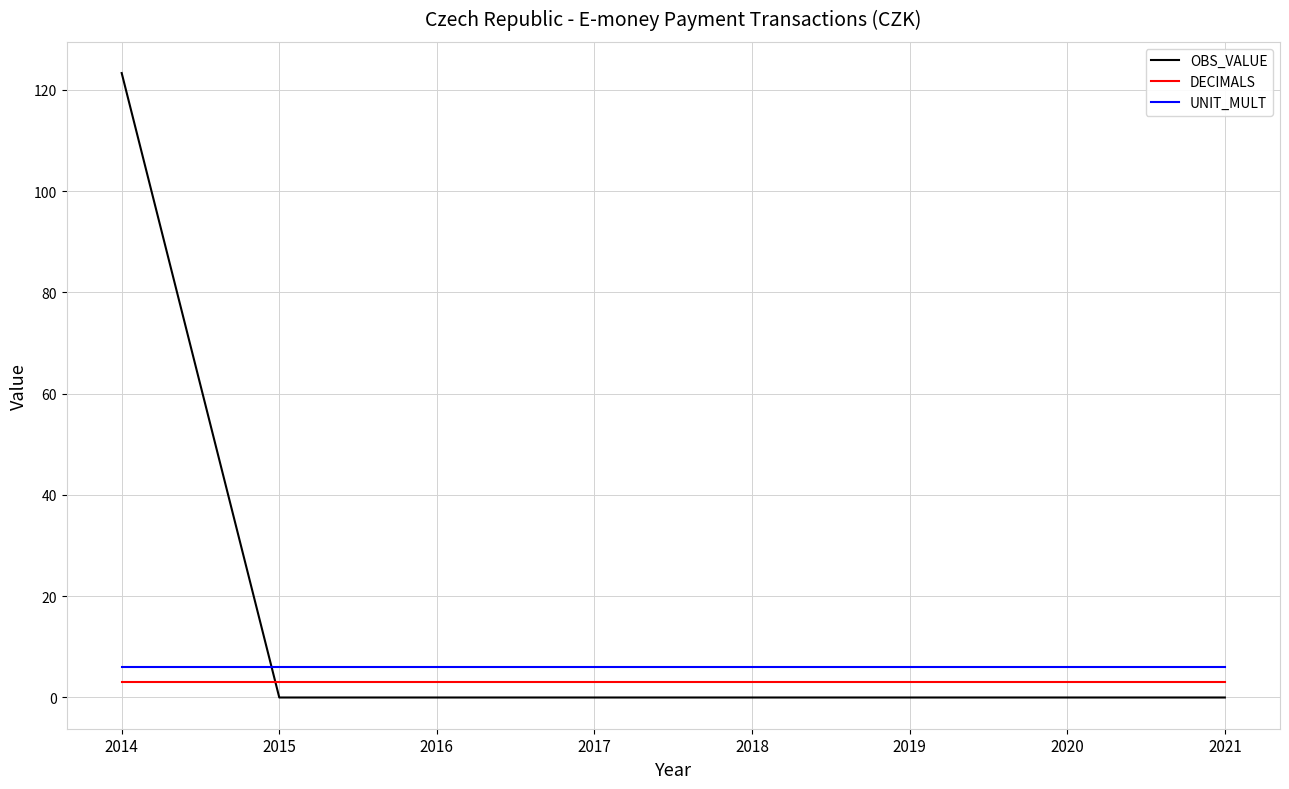

What is the average value of the DECIMALS series?

3.0